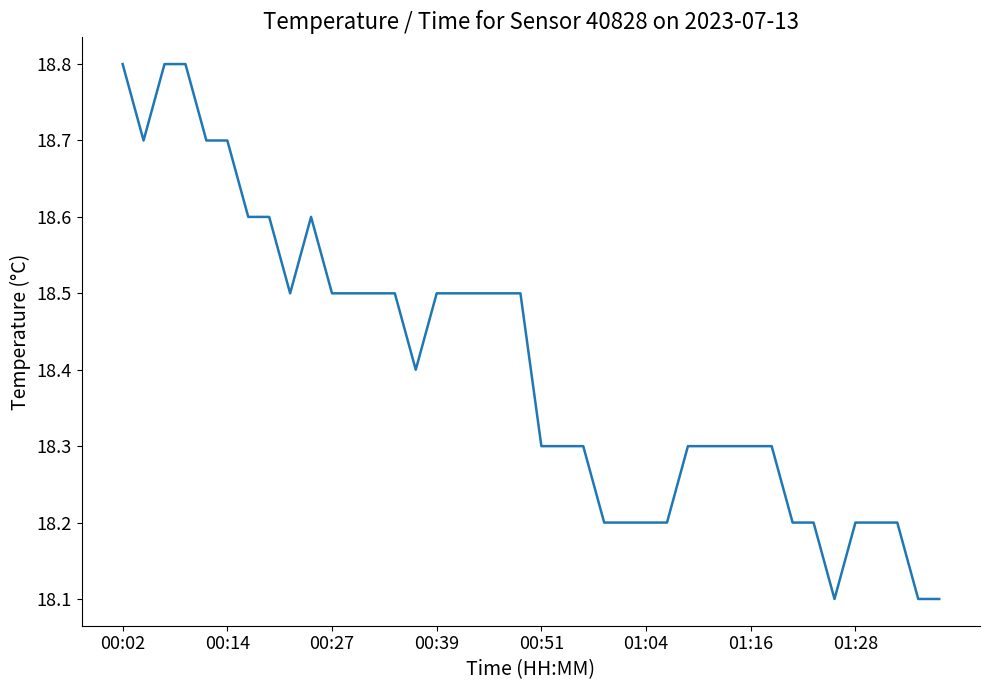

Is this an area chart (filled region under the line)?

No